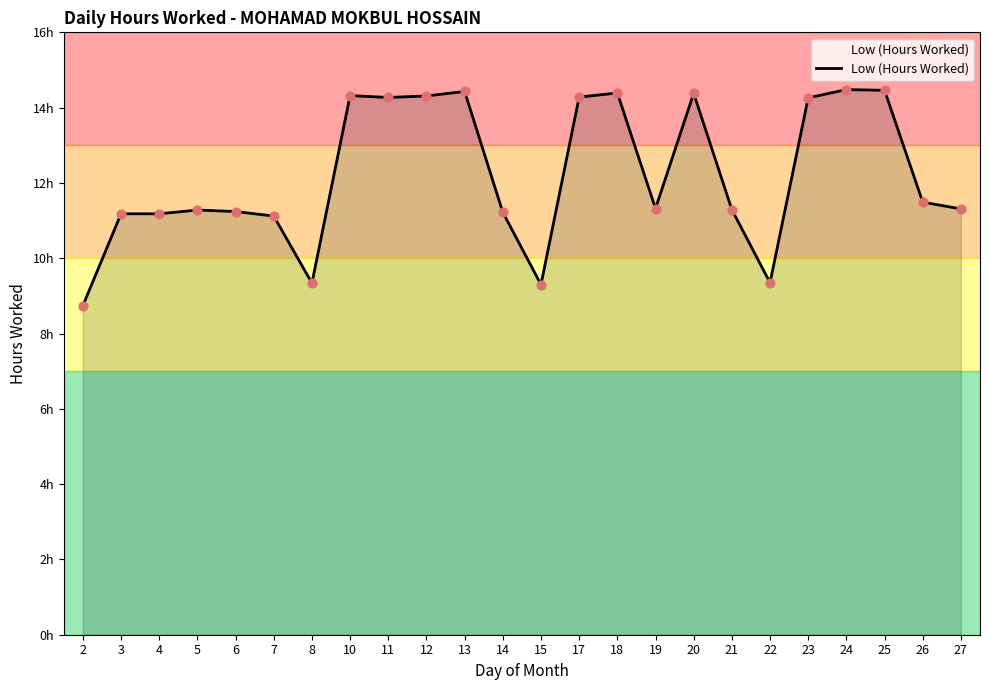

Between 10 and 18, which is larger?

18